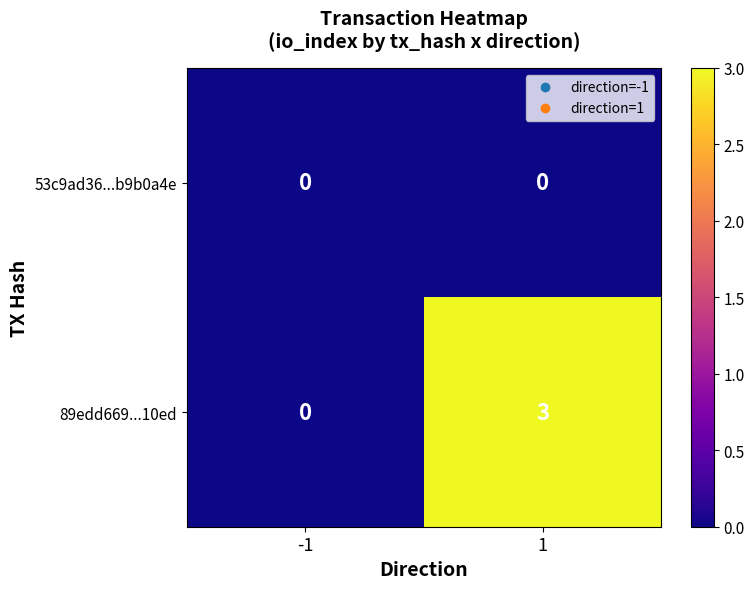

Reading left to right, transcribe all the data shown in this chart.

53c9ad36...b9b0a4e: 0	0
89edd669...10ed: 0	3